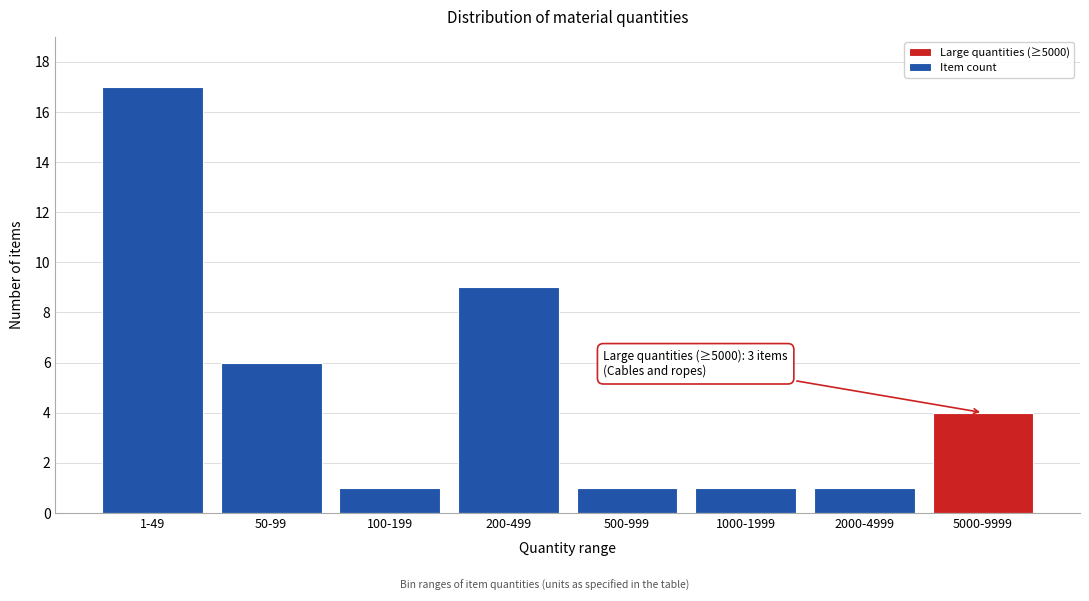

Reading right to left, extract all data points from this chart.

4	1	1	1	9	1	6	17